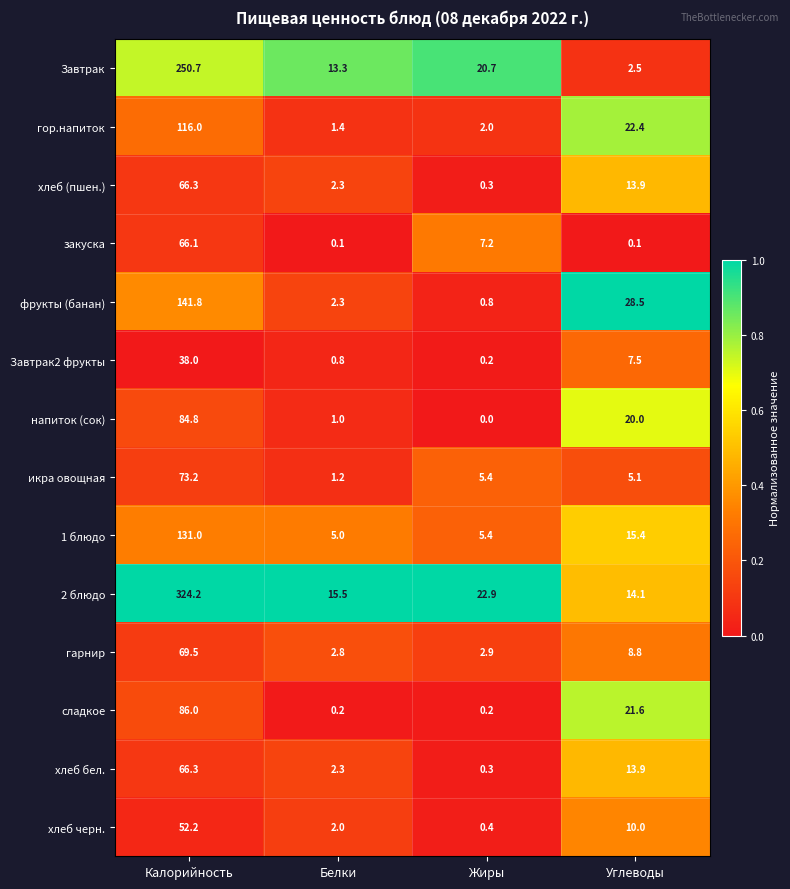

Between Калорийность and Жиры, which series saw the biggest shift?

2 блюдо